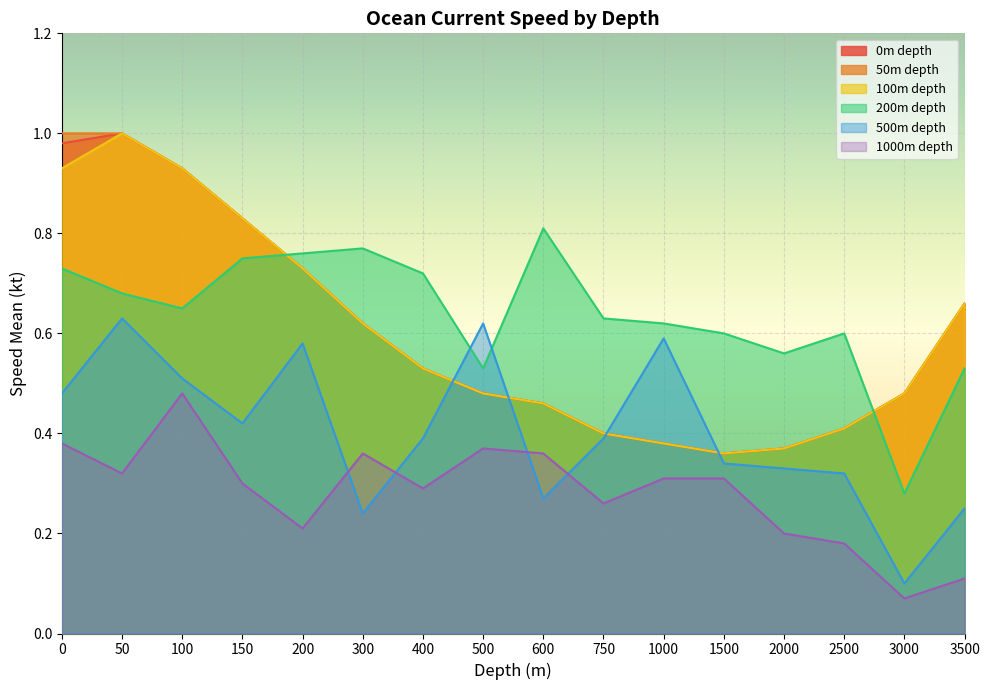

Count the 1000m depth values in the range 0 to 1.

16